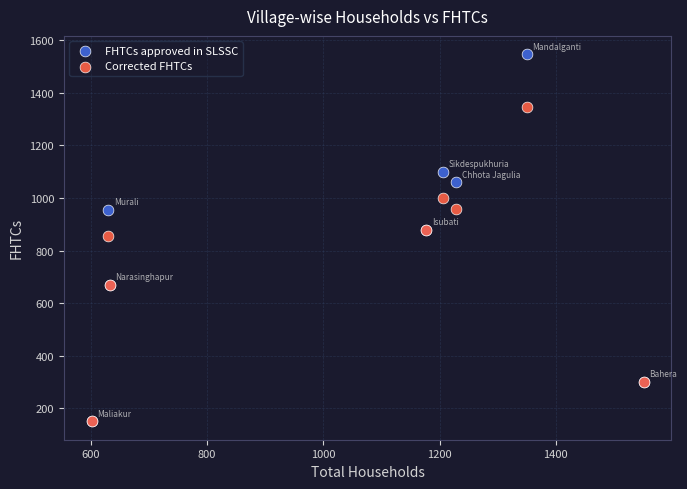

What are all the series names shown in the legend?

FHTCs approved in SLSSC, Corrected FHTCs